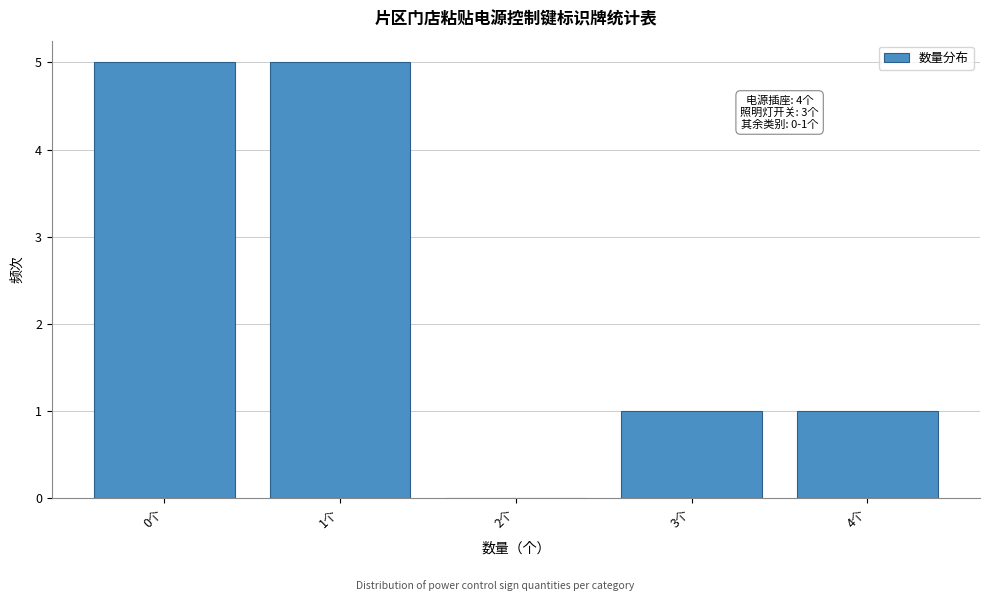

Reading left to right, what are all the values shown in this chart?

0个=5	1个=5	2个=0	3个=1	4个=1